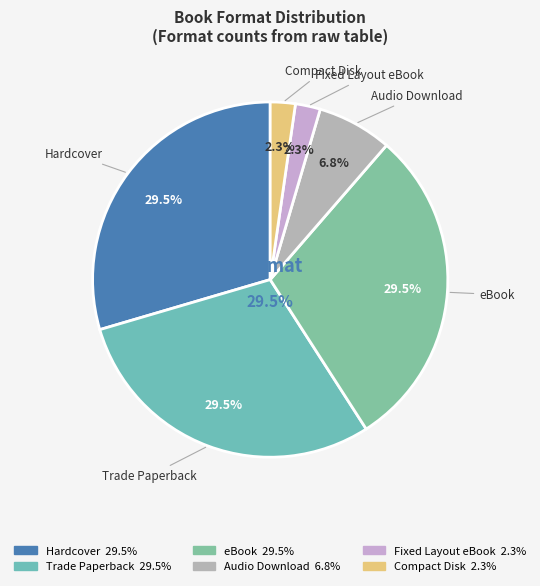

Do Audio Download and eBook together represent more than half of the pie?

No